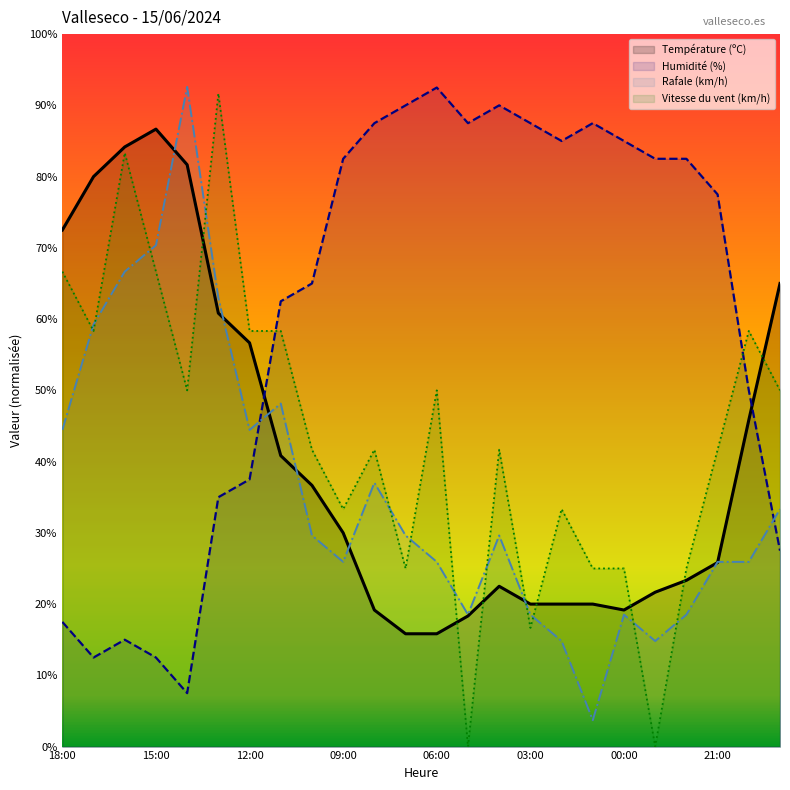

How many lines are shown in the chart?

4